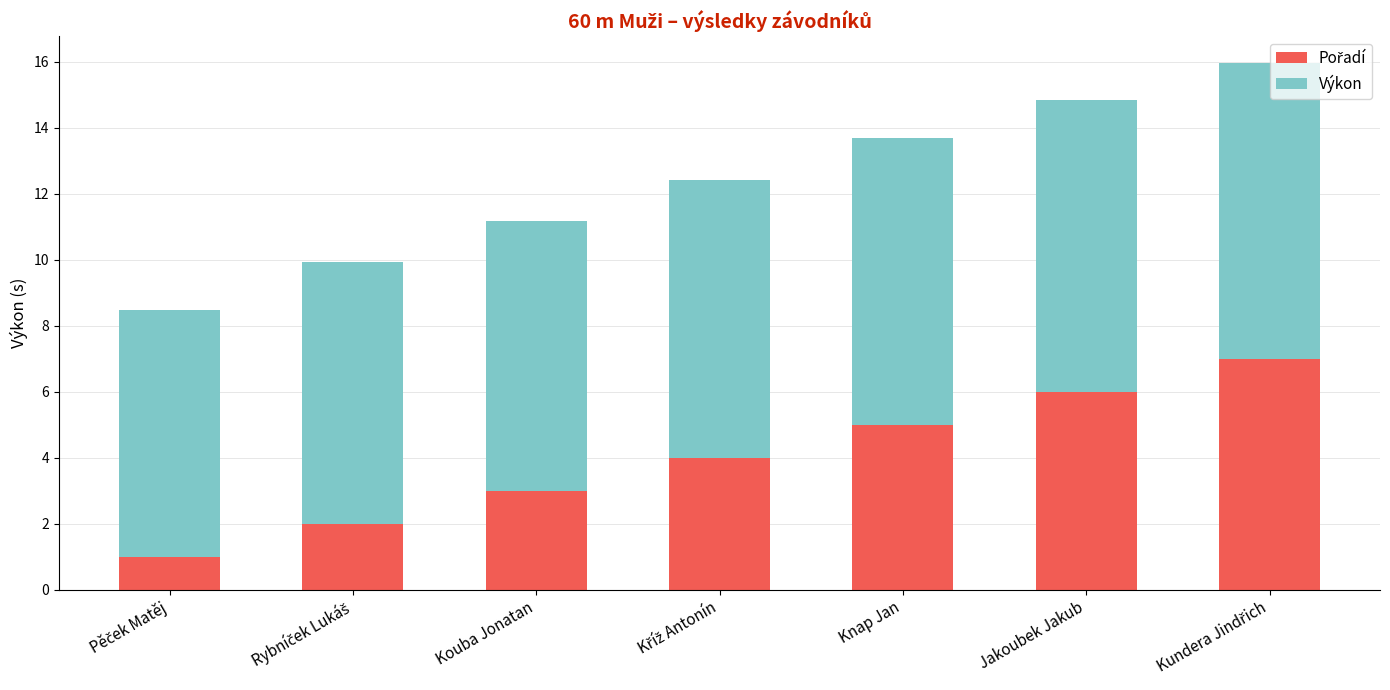

What is the total value across all series at Kouba Jonatan?

11.2